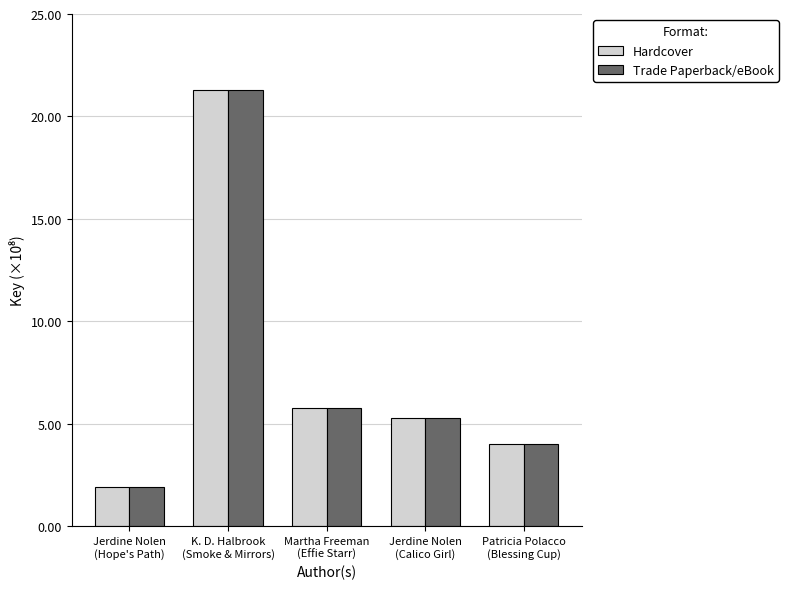

Reading left to right, transcribe all the data shown in this chart.

Hardcover: Jerdine Nolen
(Hope's Path)=1.9	K. D. Halbrook
(Smoke & Mirrors)=21.3	Martha Freeman
(Effie Starr)=5.8	Jerdine Nolen
(Calico Girl)=5.3	Patricia Polacco
(Blessing Cup)=4.0
Trade Paperback/eBook: Jerdine Nolen
(Hope's Path)=1.9	K. D. Halbrook
(Smoke & Mirrors)=21.3	Martha Freeman
(Effie Starr)=5.8	Jerdine Nolen
(Calico Girl)=5.3	Patricia Polacco
(Blessing Cup)=4.0